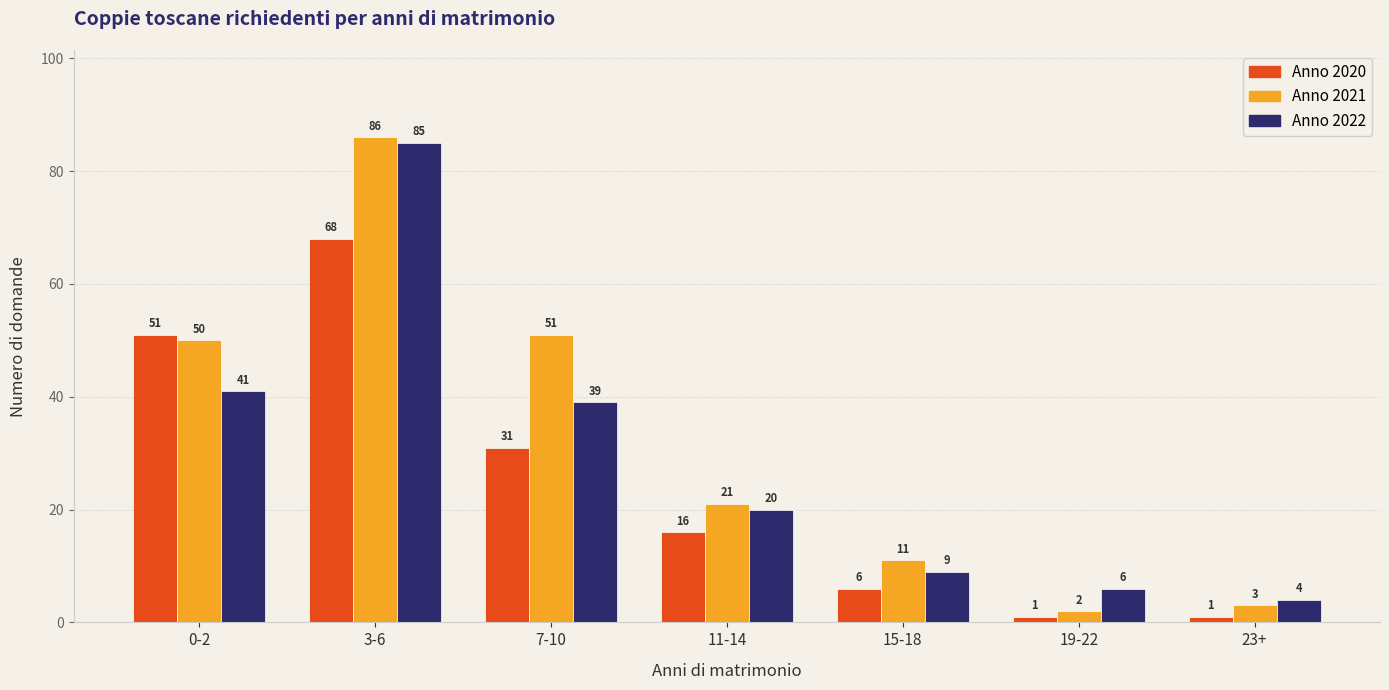

List the series in order of their peak value, highest first.

Anno 2021, Anno 2022, Anno 2020